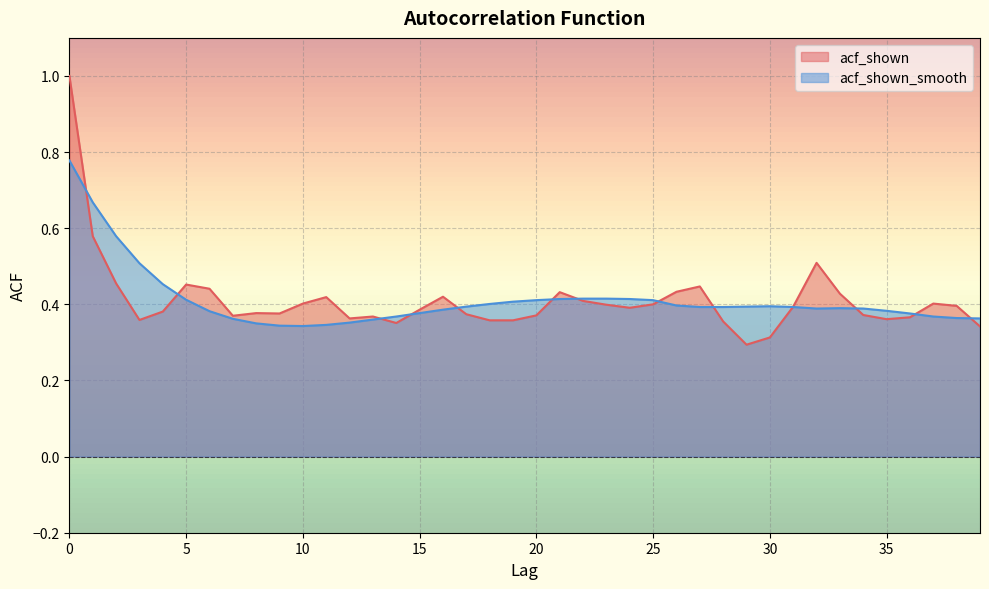

Which series has the largest total across all categories?

acf_shown_smooth